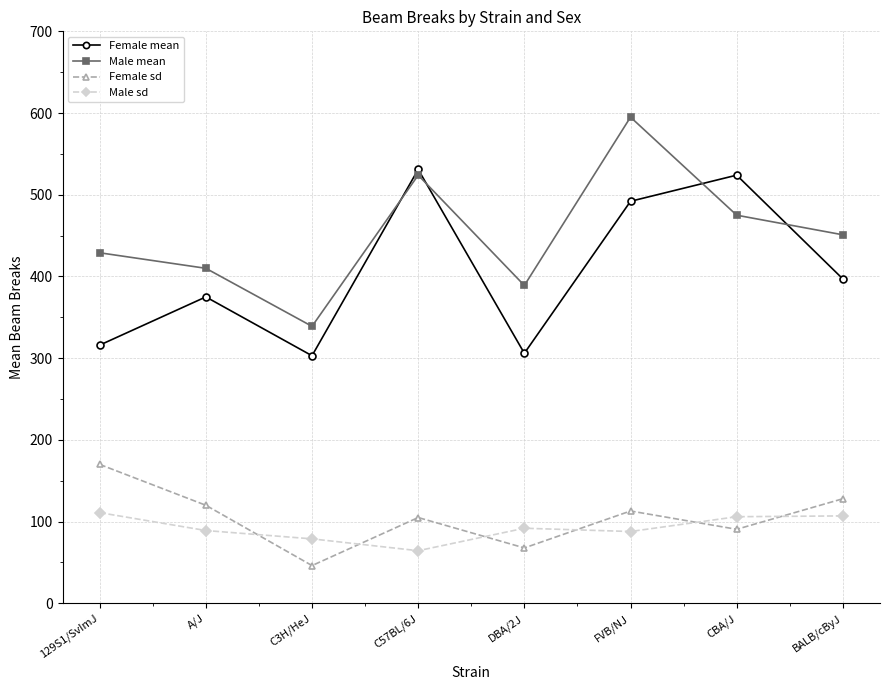

True or false: Female sd and Male mean cross at least once.

False